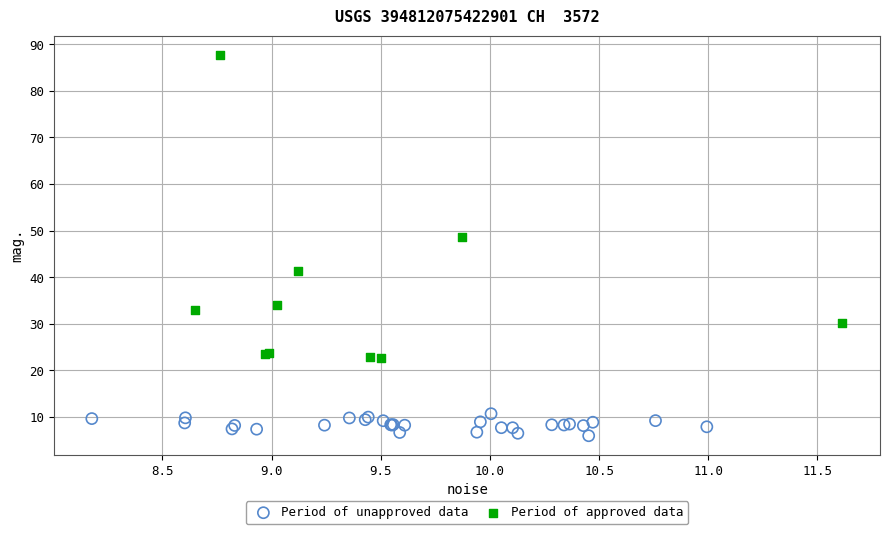

Which series has the widest spread of Y values?

Period of approved data